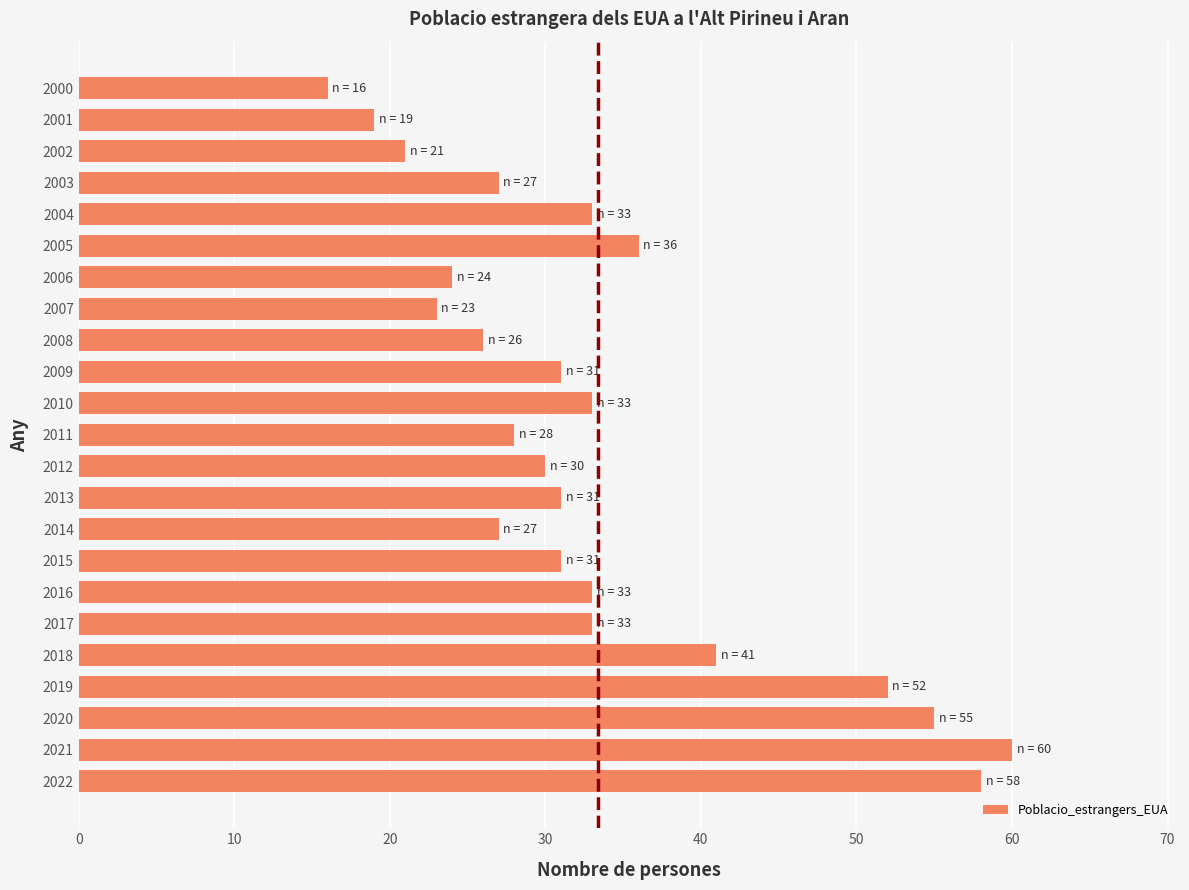

What is the change in value from 2006 to 2005?

+12